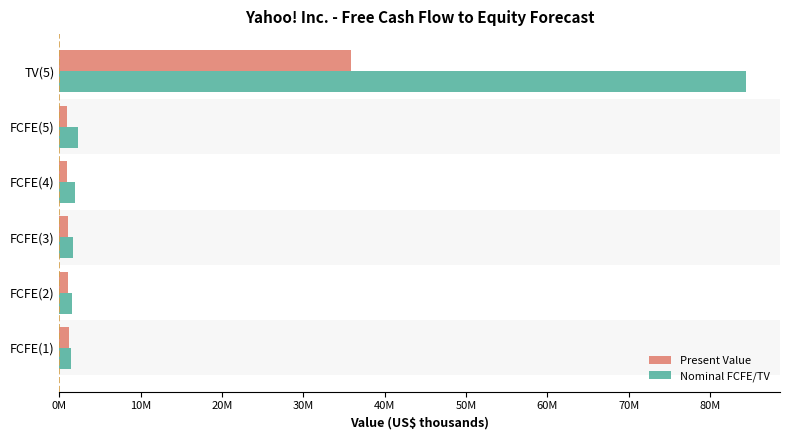

What are all the series names shown in the legend?

Present Value, Nominal FCFE/TV